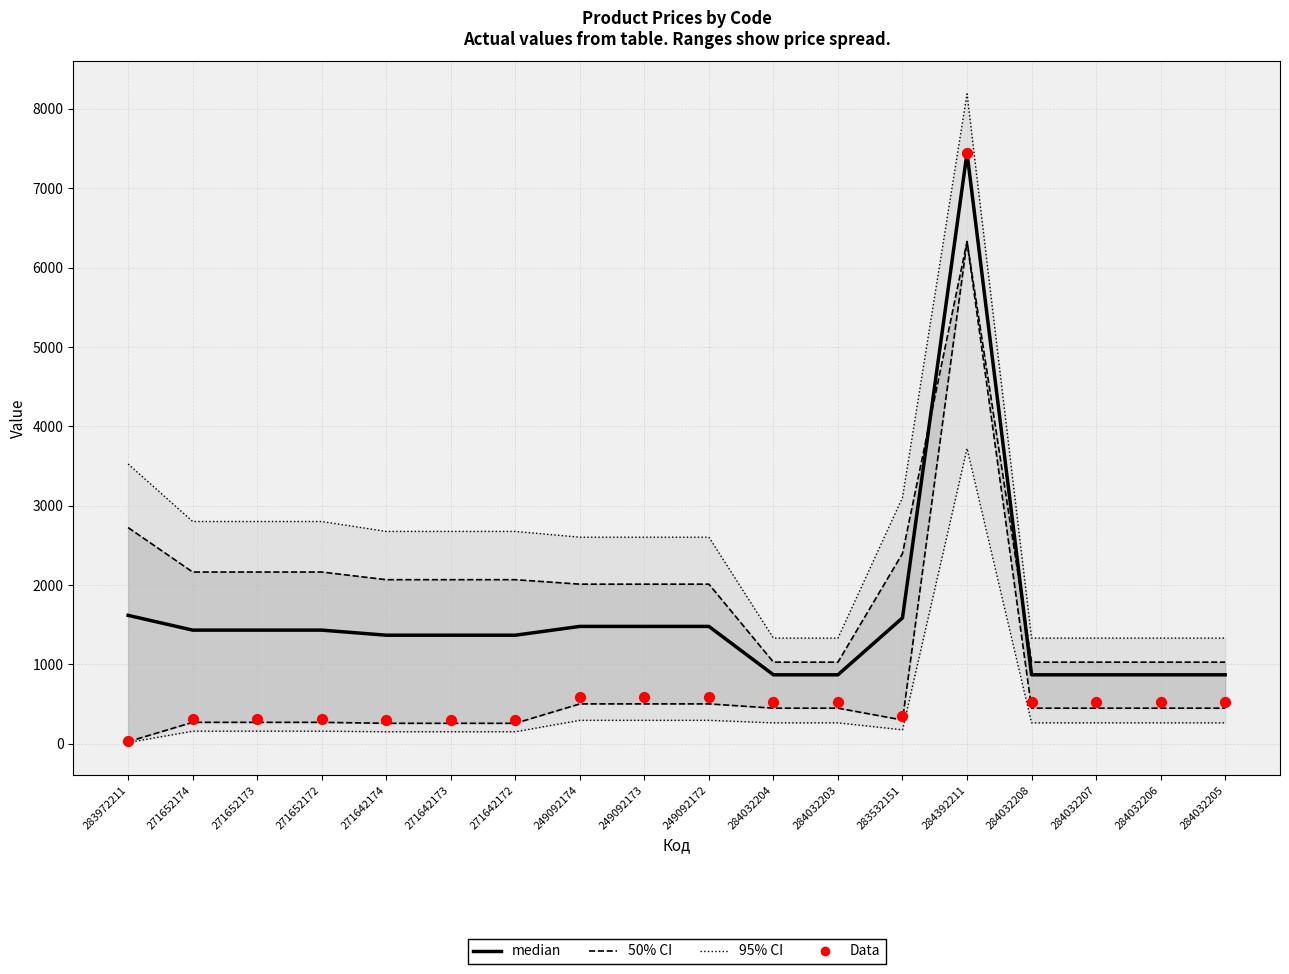

Which series has the largest total across all categories?

median